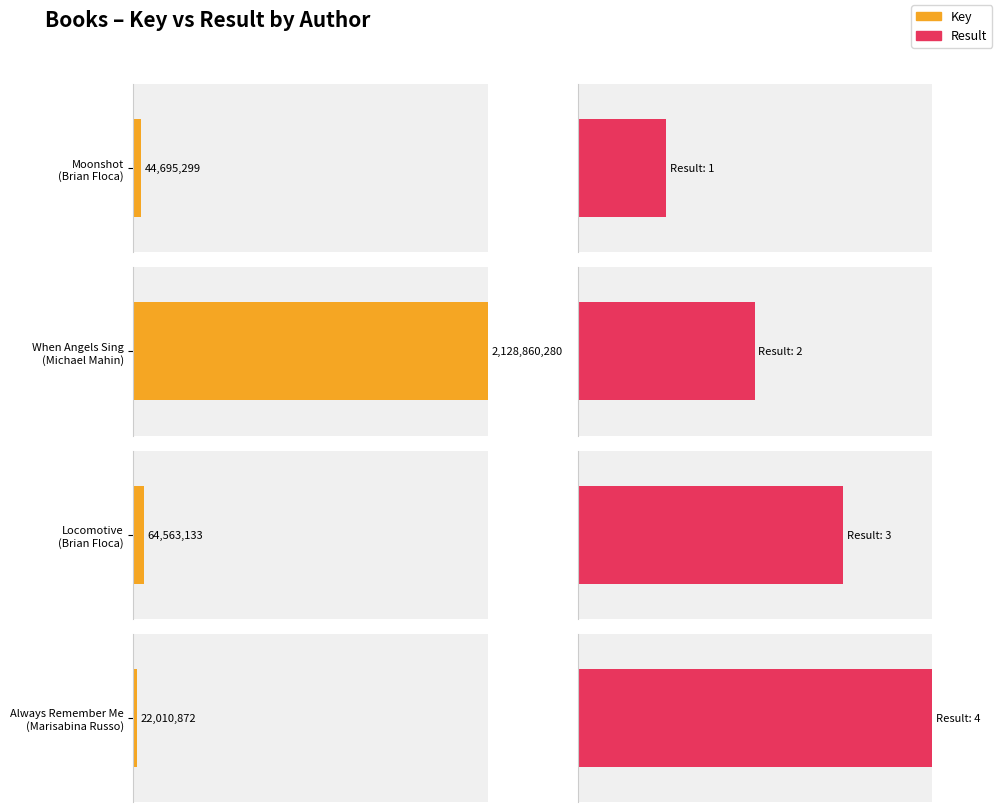

What is the total value across all series at Brian Floca (17574670) - Locomotive?

64563136